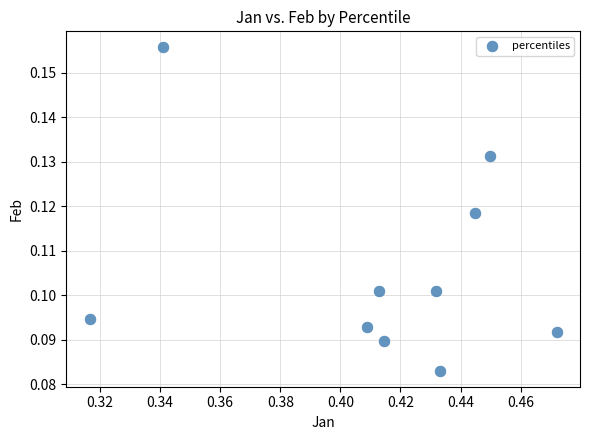

What is the average X value?

0.4